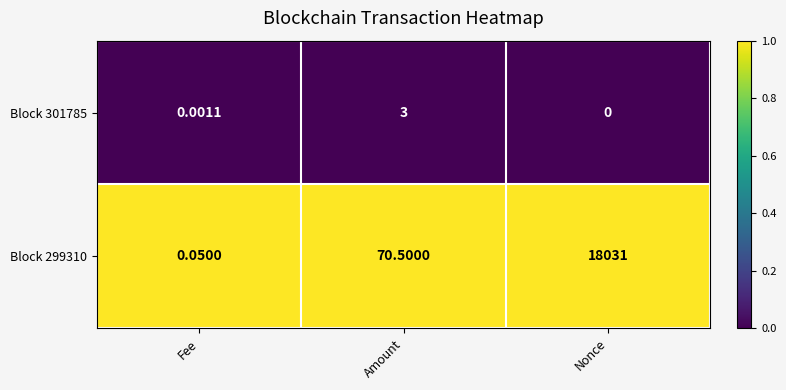

Which category has the lowest value across all series?

Nonce